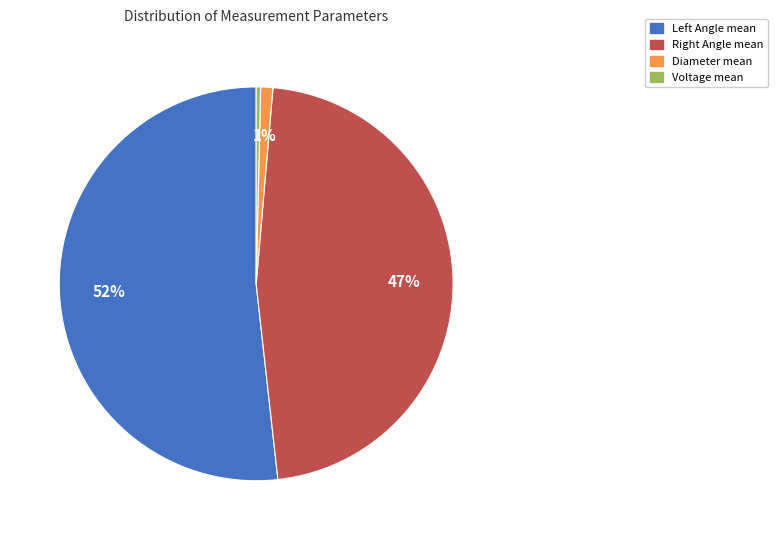

True or false: Voltage mean accounts for 0% of the total.

True